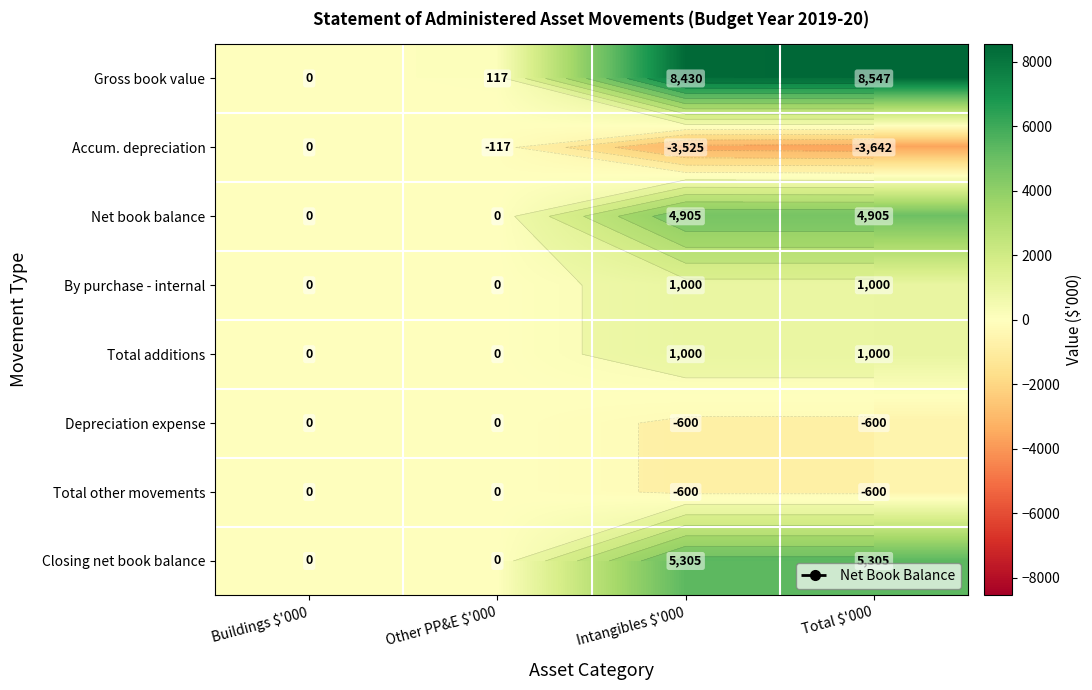

Which series has the largest range (max minus min)?

Gross book value